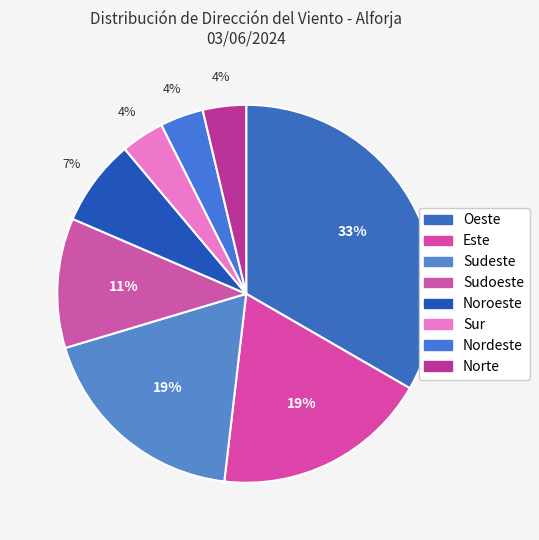

Rank the categories by value from lowest to highest.

Sur, Nordeste, Norte, Noroeste, Sudoeste, Este, Sudeste, Oeste